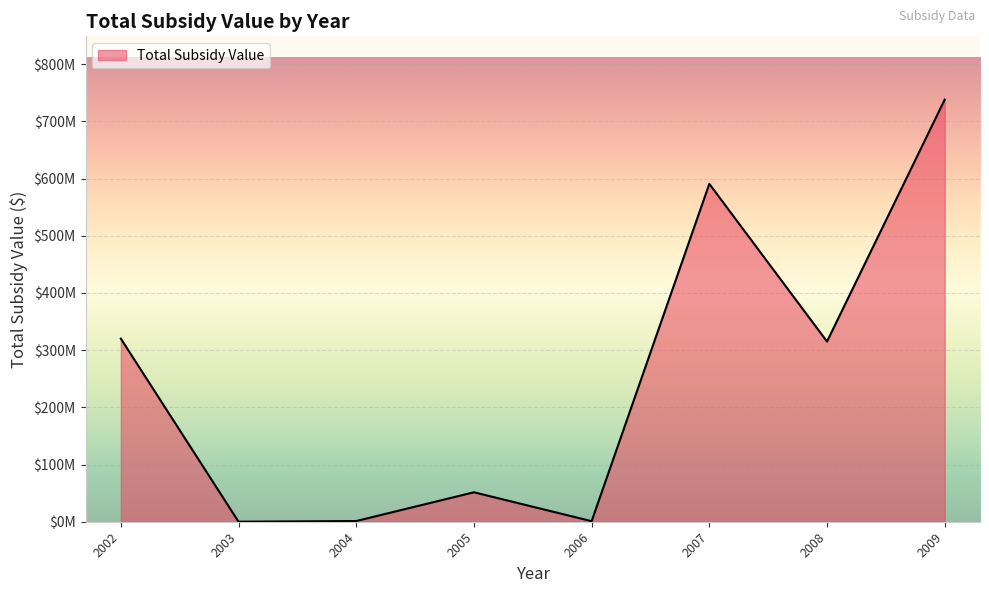

Is this an area chart (filled region under the line)?

Yes